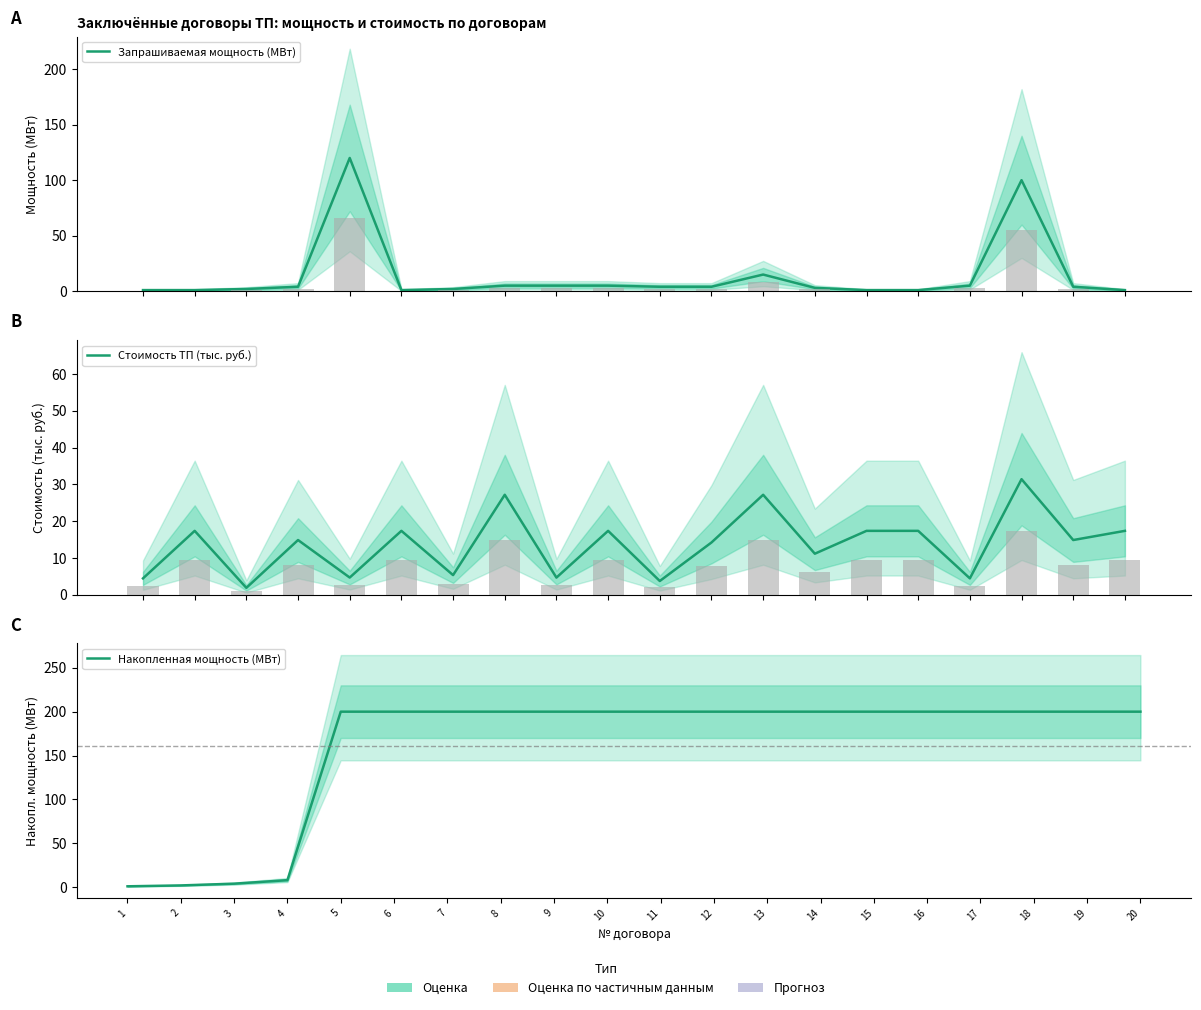

Reading left to right, list all the values displayed in this chart.

Запрашиваемая мощность (МВт): 1.0	1.0	2.0	4.0	120.0	1.0	2.0	5.0	5.0	5.0	4.0	4.0	15.0	3.0	1.0	1.0	5.0	100.0	4.0	1.0
Стоимость ТП (тыс. руб.): 4.4	17.4	1.9	14.9	4.7	17.4	5.3	27.2	4.6	17.4	3.7	14.2	27.2	11.1	17.4	17.4	4.4	31.4	14.9	17.4
Накопленная мощность (МВт): 1.0	2.0	4.0	8.0	200.0	200.0	200.0	200.0	200.0	200.0	200.0	200.0	200.0	200.0	200.0	200.0	200.0	200.0	200.0	200.0